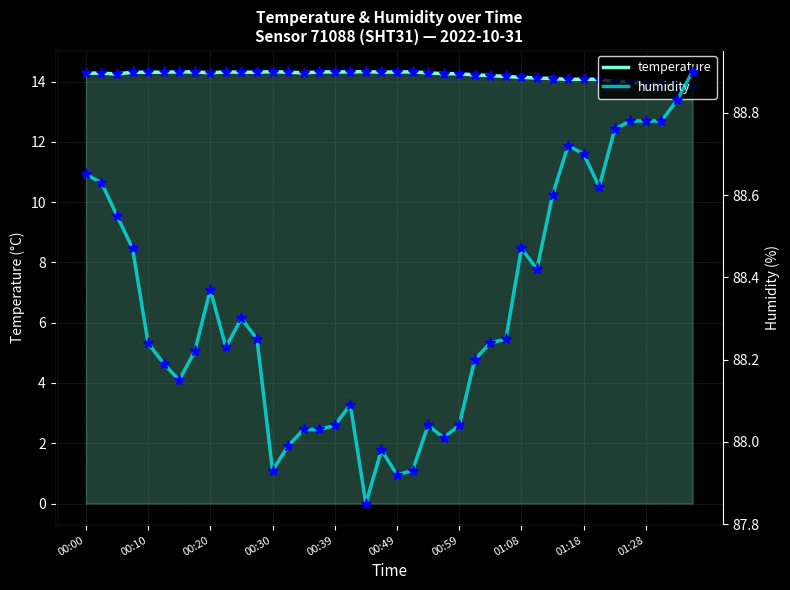

At how many categories does at least one series exceed 21?

40